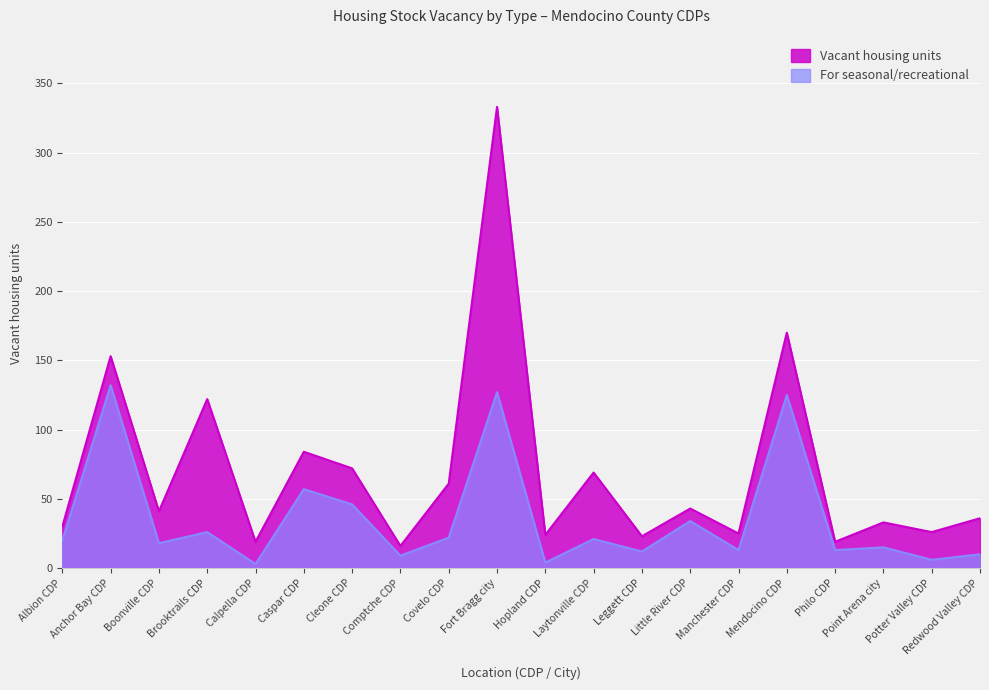

Rank the series by their maximum value, from lowest to highest.

For seasonal/recreational, Vacant housing units